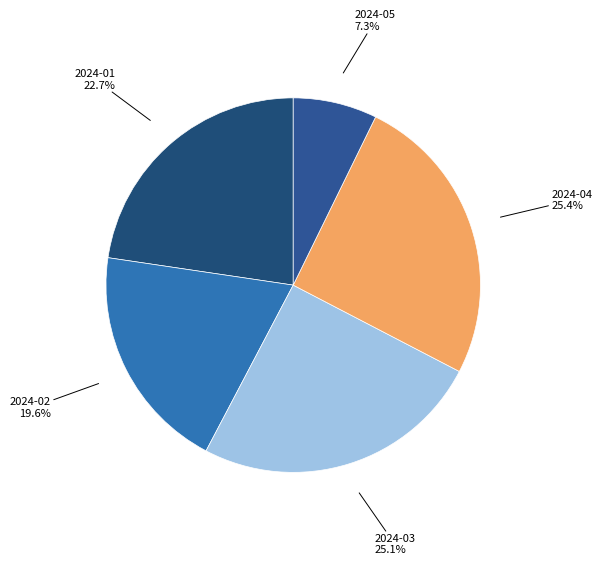

True or false: 2024-01 accounts for 23% of the total.

True